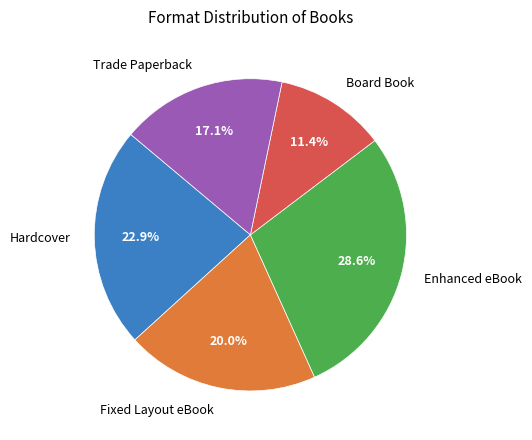

What percentage do Board Book and Fixed Layout eBook together represent?

31.4%